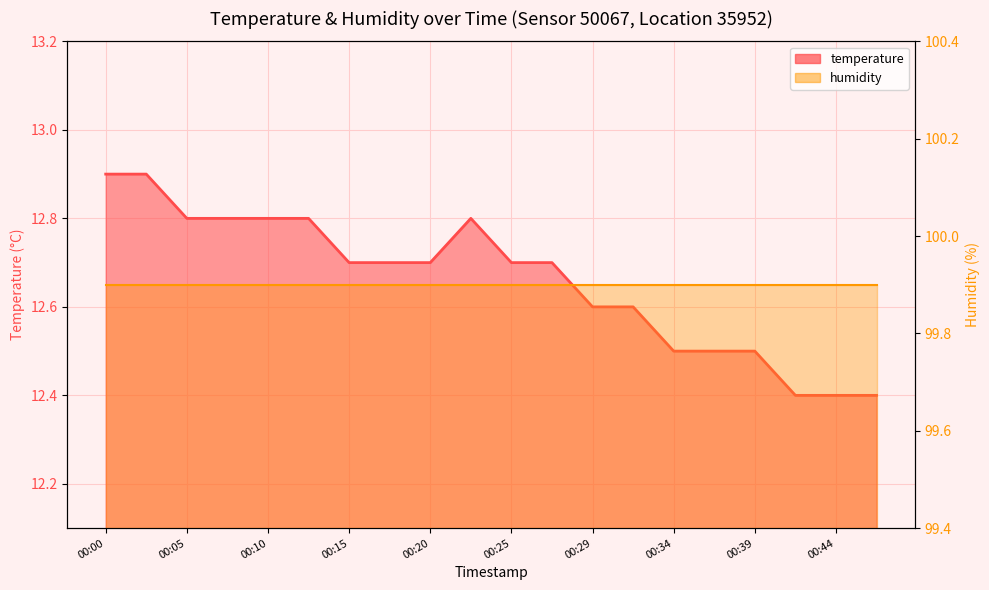

What is the spread (max minus min) of values at 00:15?

87.2